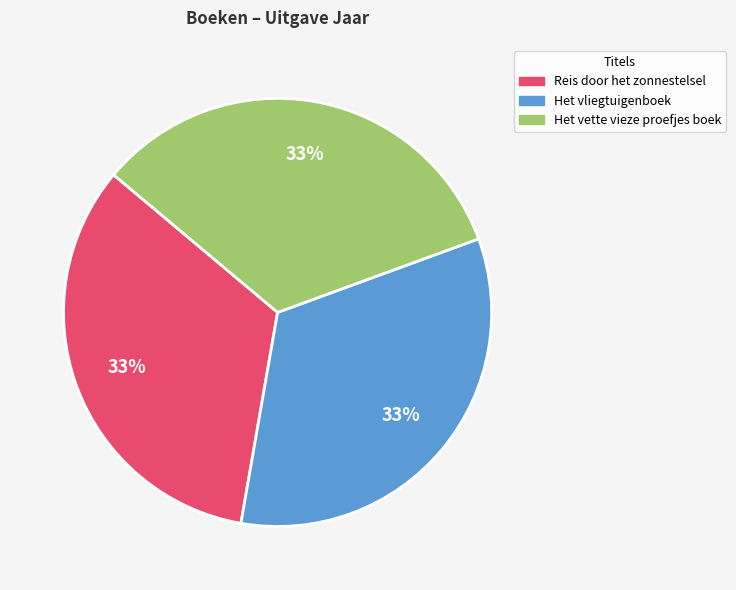

What percentage is the Reis door het zonnestelsel slice, to the nearest percent?

33%